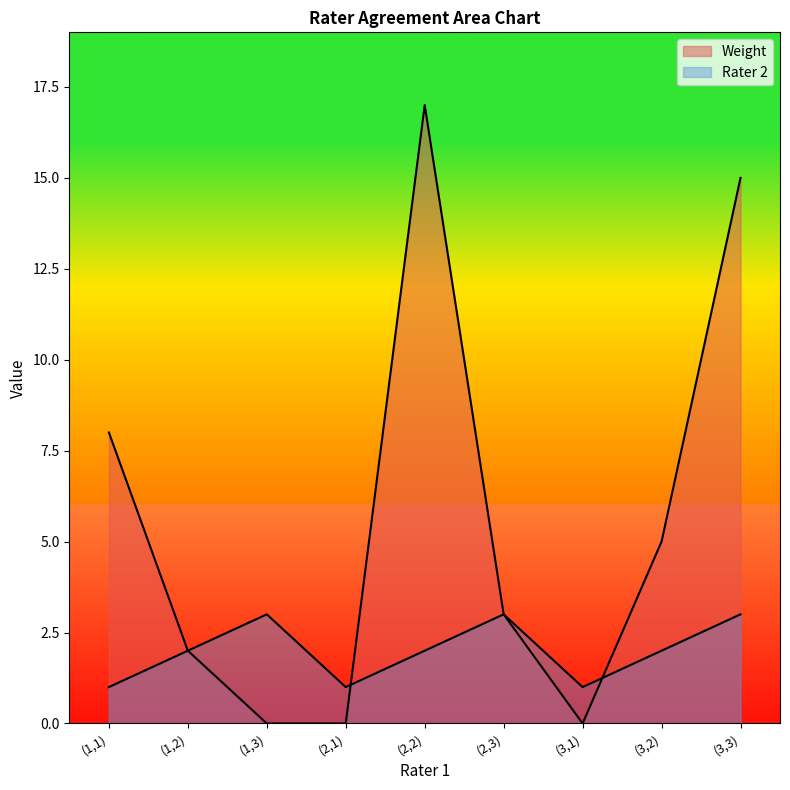

Which series ends up on top after the final intersection of Weight and Rater 2?

Weight